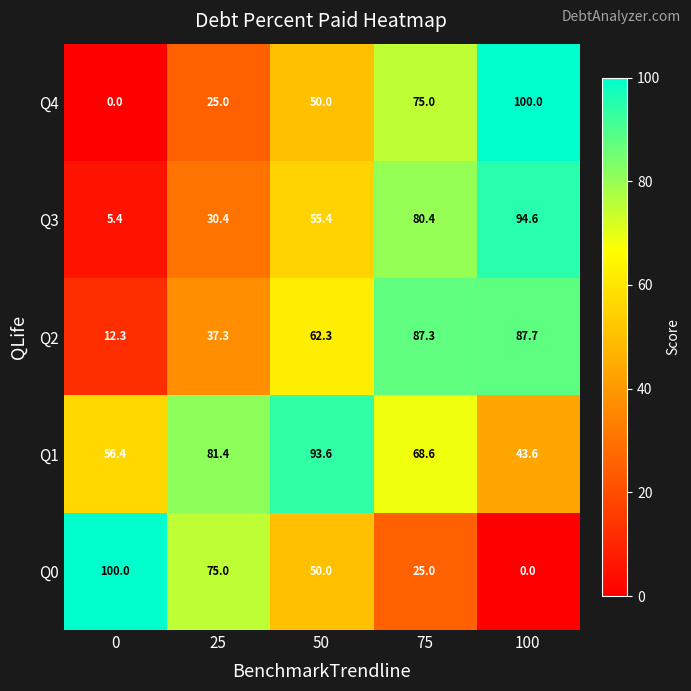

Count the number of data series in this chart.

5